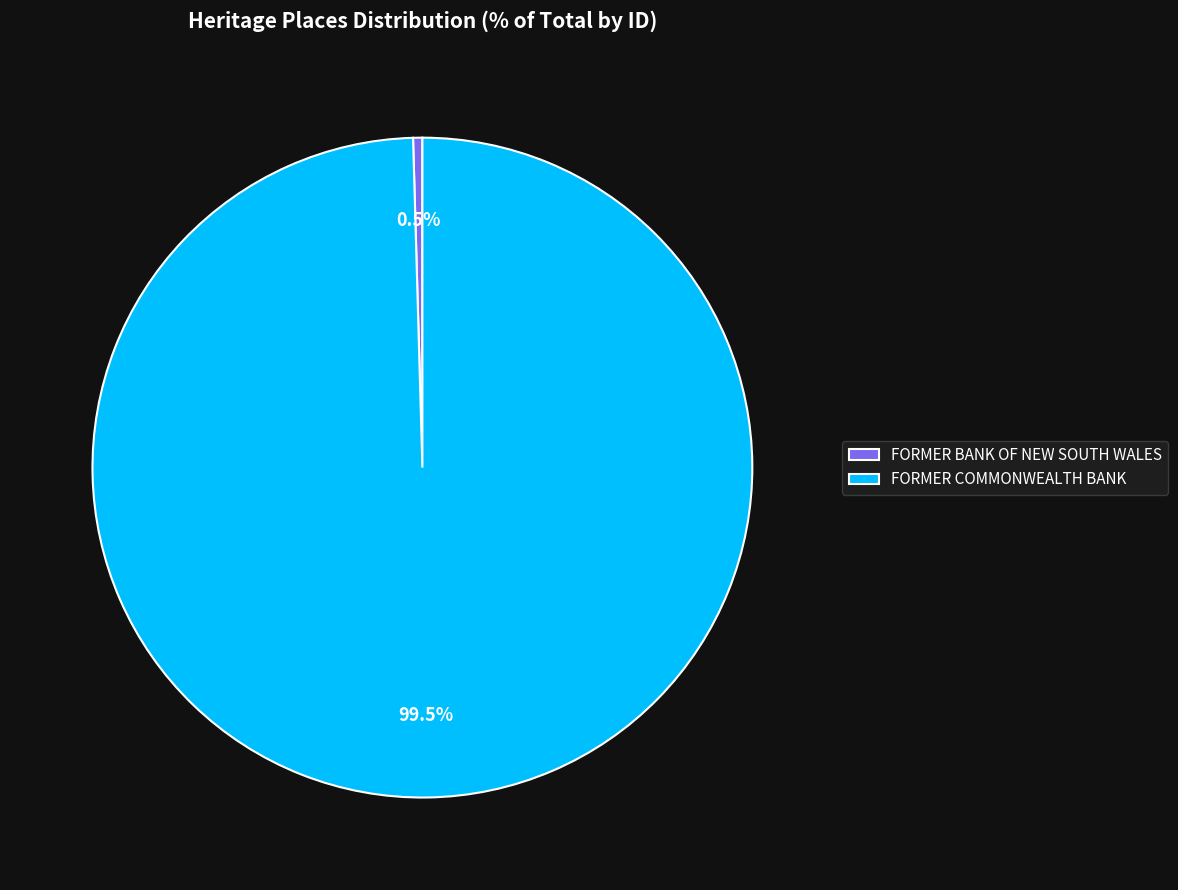

Which slice is the largest?

FORMER COMMONWEALTH BANK